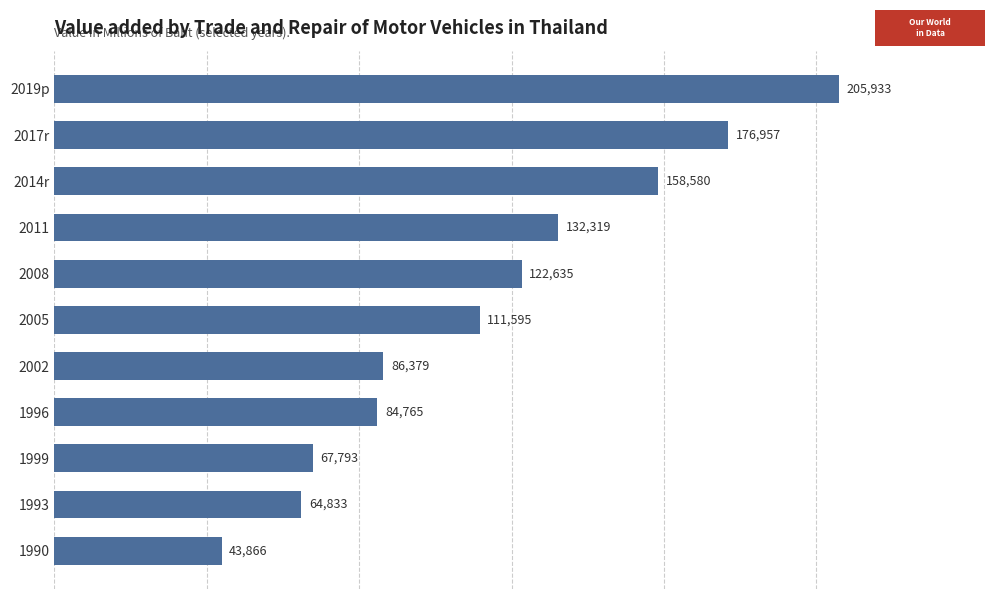

Rank the categories by value from lowest to highest.

1990, 1993, 1999, 1996, 2002, 2005, 2008, 2011, 2014r, 2017r, 2019p